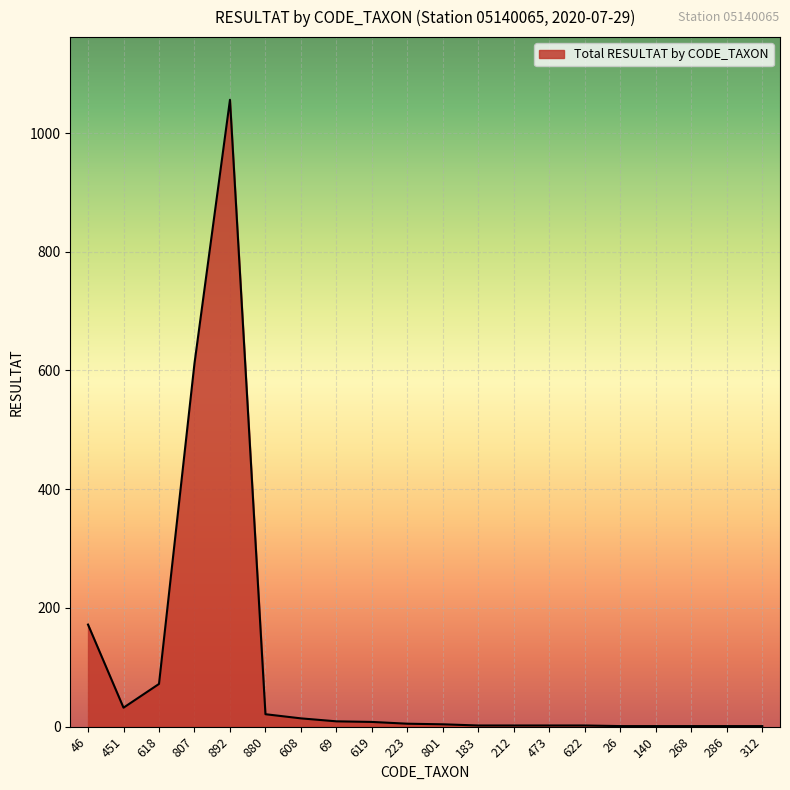

Where is the data nearest to the value 528?

807